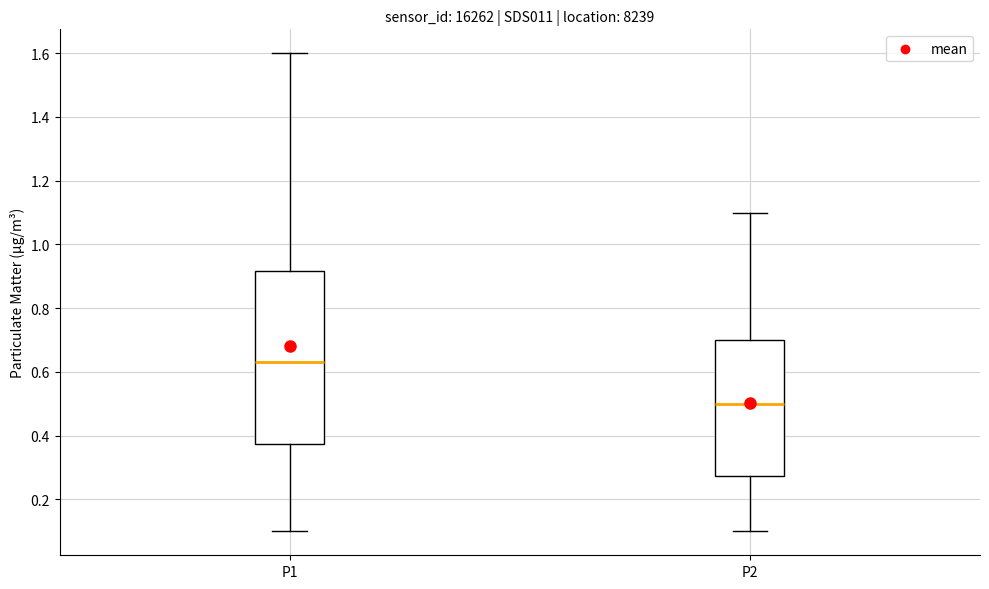

Where does the lower whisker of the box for P1 end on the y-axis? The values are not printed on the chart, so give them approximately, as read against the axis.

0.10